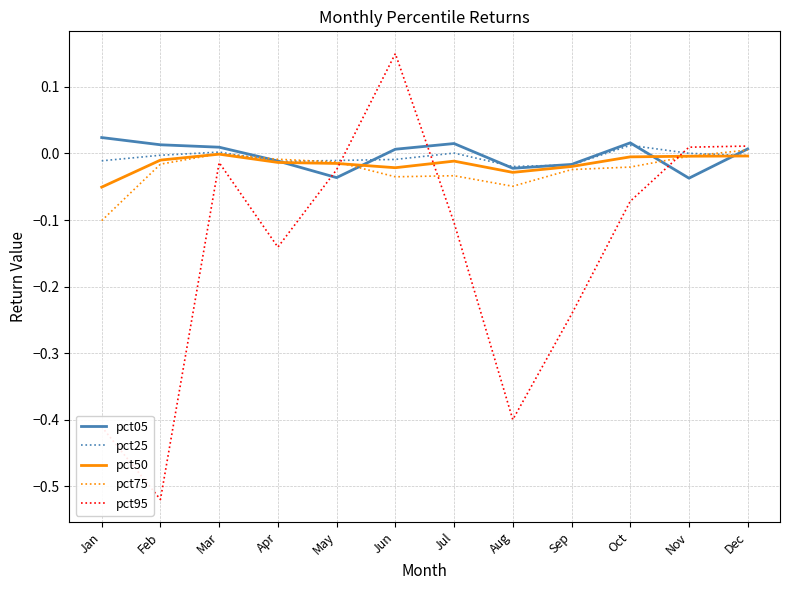

At which category does pct95 reach its first local peak?

Mar